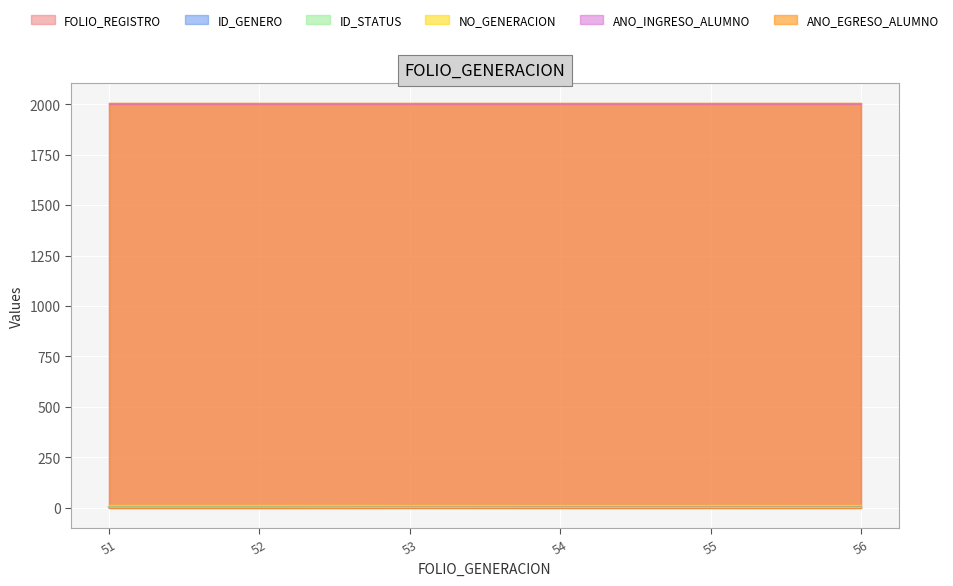

What is the greatest value displayed?

2004